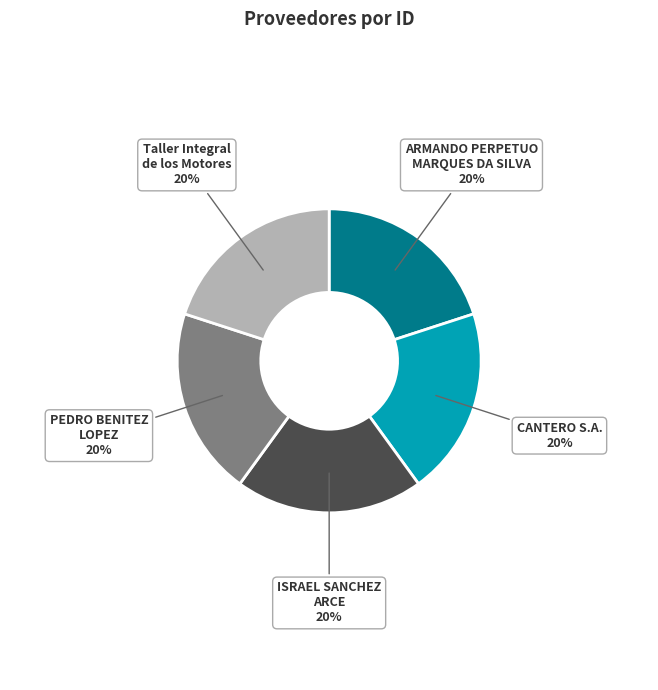

To the nearest percent, what percentage of the pie is PEDRO BENITEZ LOPEZ?

20%